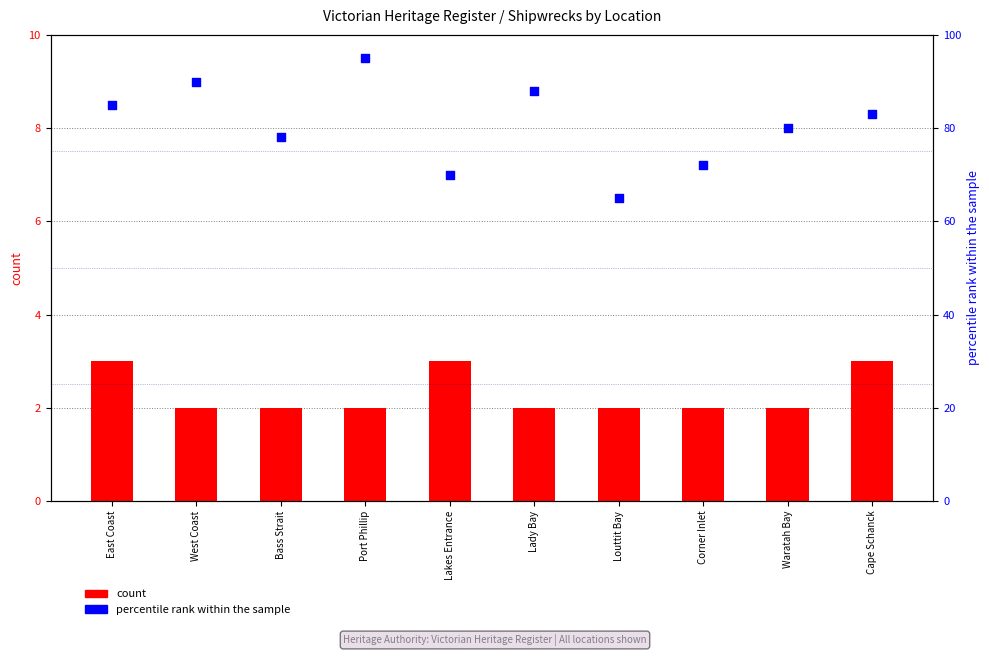

What is the total value across all series at Corner Inlet?

74